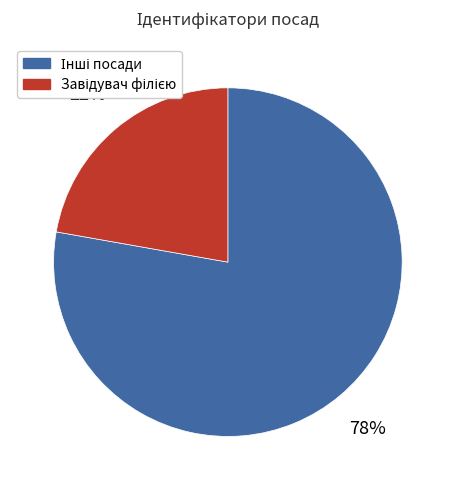

Does any single category account for the majority?

Yes